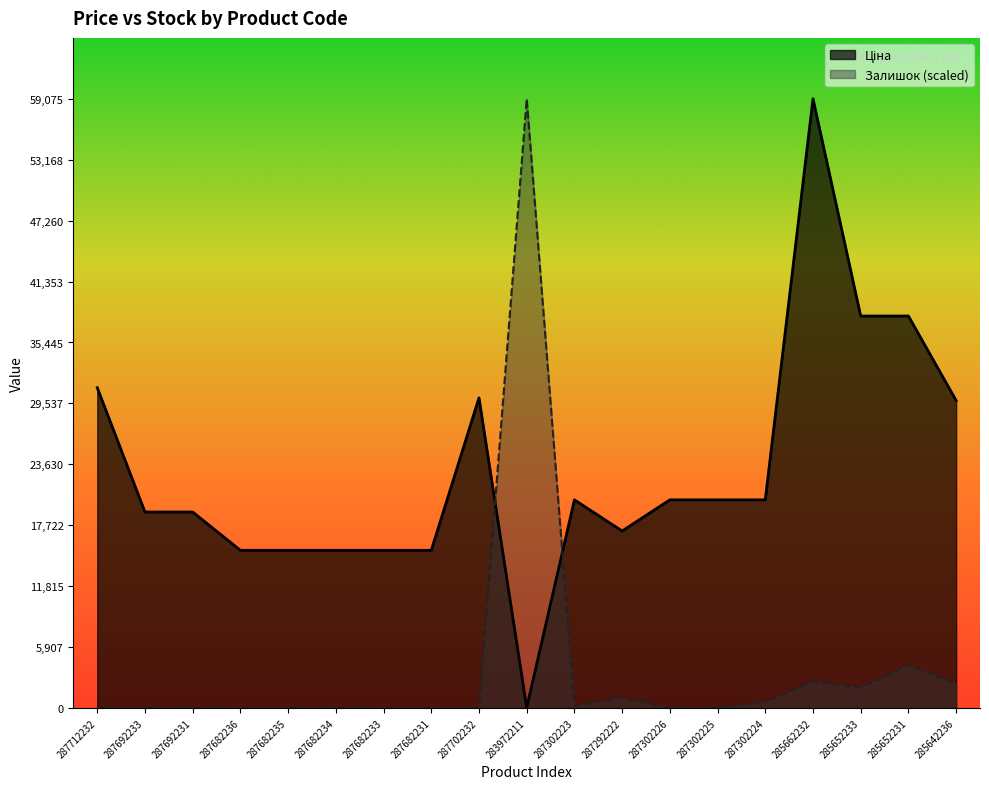

How many distinct data groups are displayed?

2